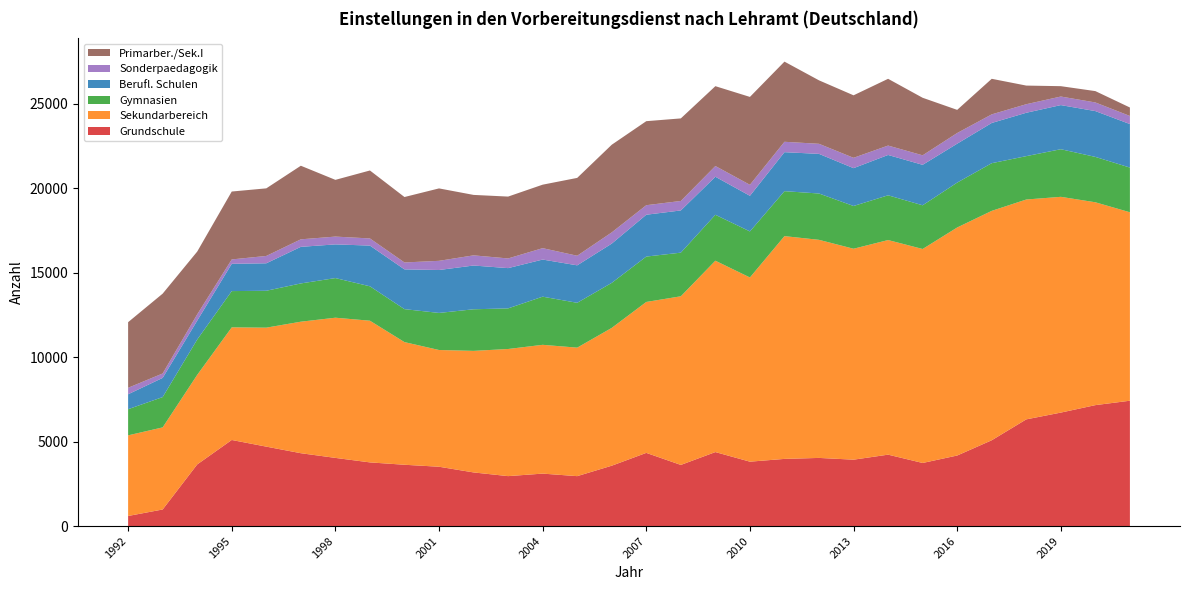

Reading right to left, what are all the values shown in this chart?

Grundschule: 2021=7420	2020=7159	2019=6717	2018=6316	2017=5079	2016=4176	2015=3735	2014=4227	2013=3930	2012=4034	2011=3976	2010=3812	2009=4380	2008=3619	2007=4332	2006=3573	2005=2955	2004=3105	2003=2956	2002=3175	2001=3512	2000=3629	1999=3769	1998=4035	1997=4313	1996=4702	1995=5096	1994=3648	1993=981	1992=597
Sekundarbereich: 2021=11156	2020=12008	2019=12773	2018=13015	2017=13580	2016=13499	2015=12667	2014=12704	2013=12487	2012=12910	2011=13187	2010=10904	2009=11328	2008=9983	2007=8935	2006=8158	2005=7607	2004=7624	2003=7526	2002=7196	2001=6910	2000=7261	1999=8387	1998=8299	1997=7785	1996=7043	1995=6667	1994=5301	1993=4860	1992=4773
Gymnasien: 2021=2645	2020=2686	2019=2818	2018=2567	2017=2822	2016=2657	2015=2587	2014=2649	2013=2530	2012=2742	2011=2662	2010=2726	2009=2718	2008=2583	2007=2686	2006=2665	2005=2654	2004=2850	2003=2404	2002=2462	2001=2195	2000=1951	1999=2037	1998=2346	1997=2265	1996=2184	1995=2146	1994=2093	1993=1794	1992=1547
Berufl. Schulen: 2021=2576	2020=2712	2019=2612	2018=2568	2017=2381	2016=2304	2015=2395	2014=2388	2013=2240	2012=2346	2011=2308	2010=2108	2009=2253	2008=2499	2007=2477	2006=2324	2005=2218	2004=2197	2003=2383	2002=2590	2001=2541	2000=2354	1999=2410	1998=1994	1997=2166	1996=1626	1995=1615	1994=1119	1993=1136	1992=885
Sonderpaedagogik: 2021=479	2020=511	2019=507	2018=506	2017=509	2016=631	2015=563	2014=556	2013=612	2012=596	2011=615	2010=651	2009=634	2008=561	2007=564	2006=664	2005=568	2004=675	2003=573	2002=602	2001=543	2000=409	1999=423	1998=462	1997=445	1996=435	1995=260	1994=371	1993=261	1992=383
Primarber./Sek.I: 2021=501	2020=672	2019=613	2018=1103	2017=2105	2016=1370	2015=3406	2014=3952	2013=3700	2012=3757	2011=4745	2010=5203	2009=4727	2008=4887	2007=4974	2006=5189	2005=4608	2004=3758	2003=3662	2002=3578	2001=4287	2000=3874	1999=4023	1998=3358	1997=4356	1996=4001	1995=4019	1994=3716	1993=4726	1992=3884